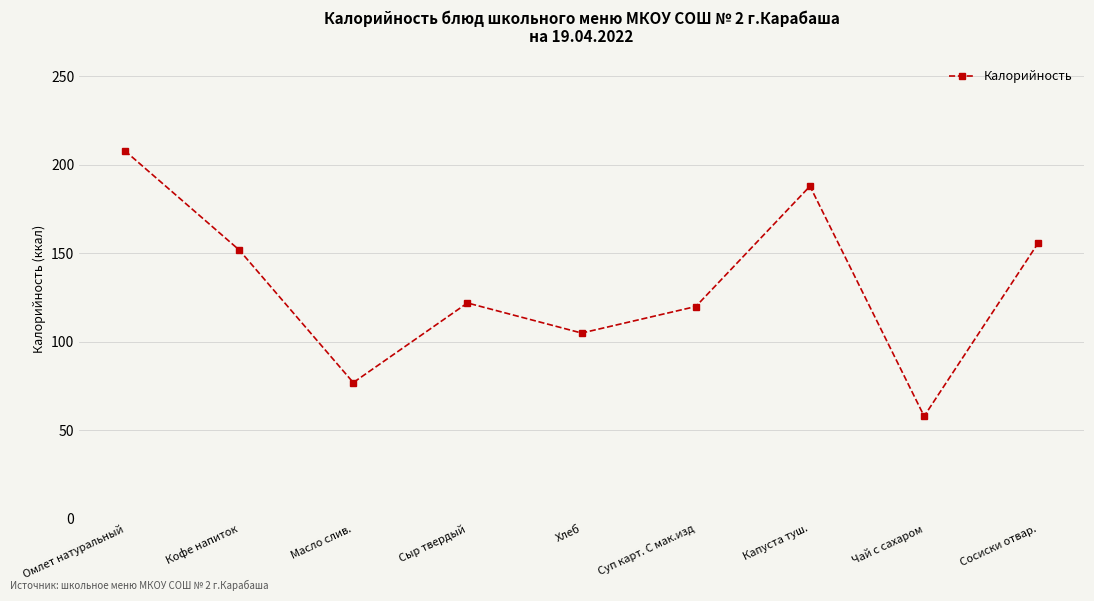

Which has a higher value, Суп карт. С мак.изд or Кофе напиток?

Кофе напиток